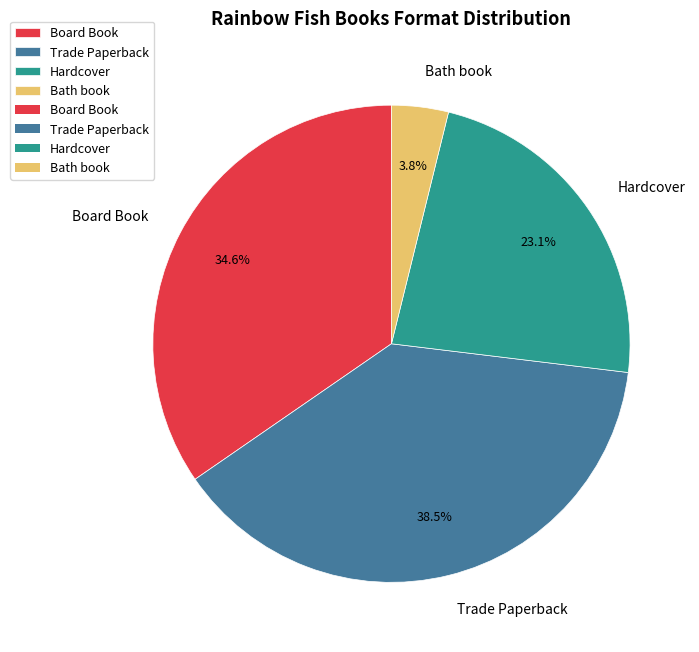

How many slices are in this pie chart?

4